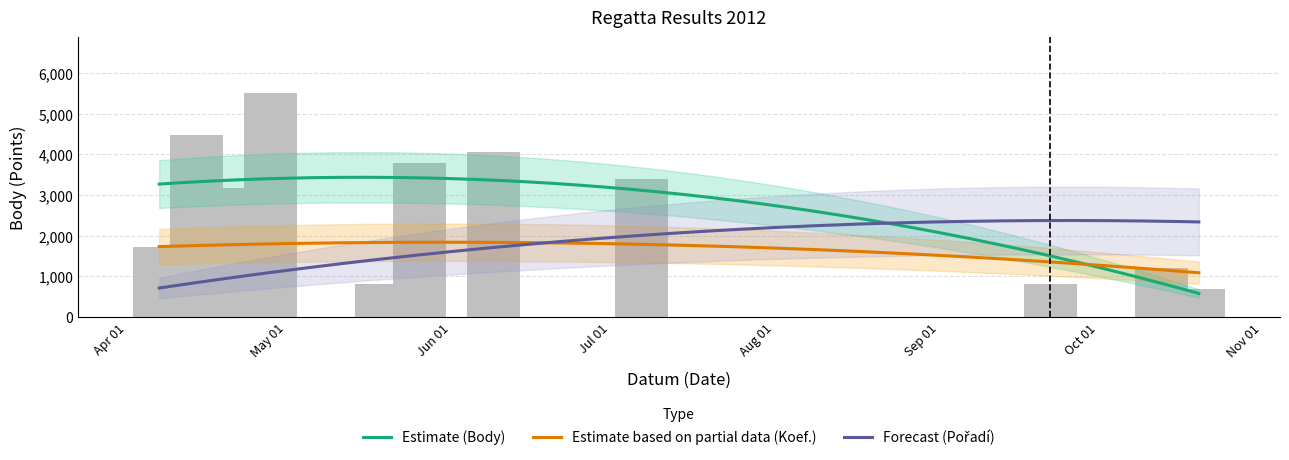

What is the label of the 4th bar from the left?

2012-04-28